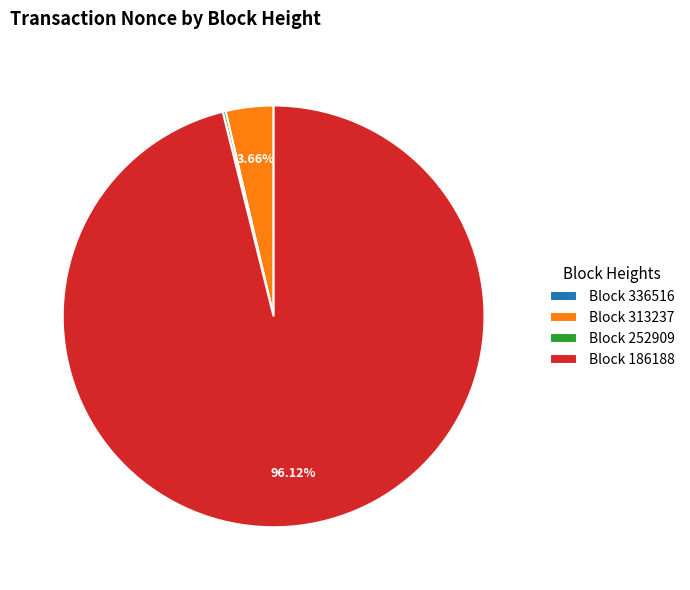

Do Block 186188 and Block 313237 together represent more than half of the pie?

Yes